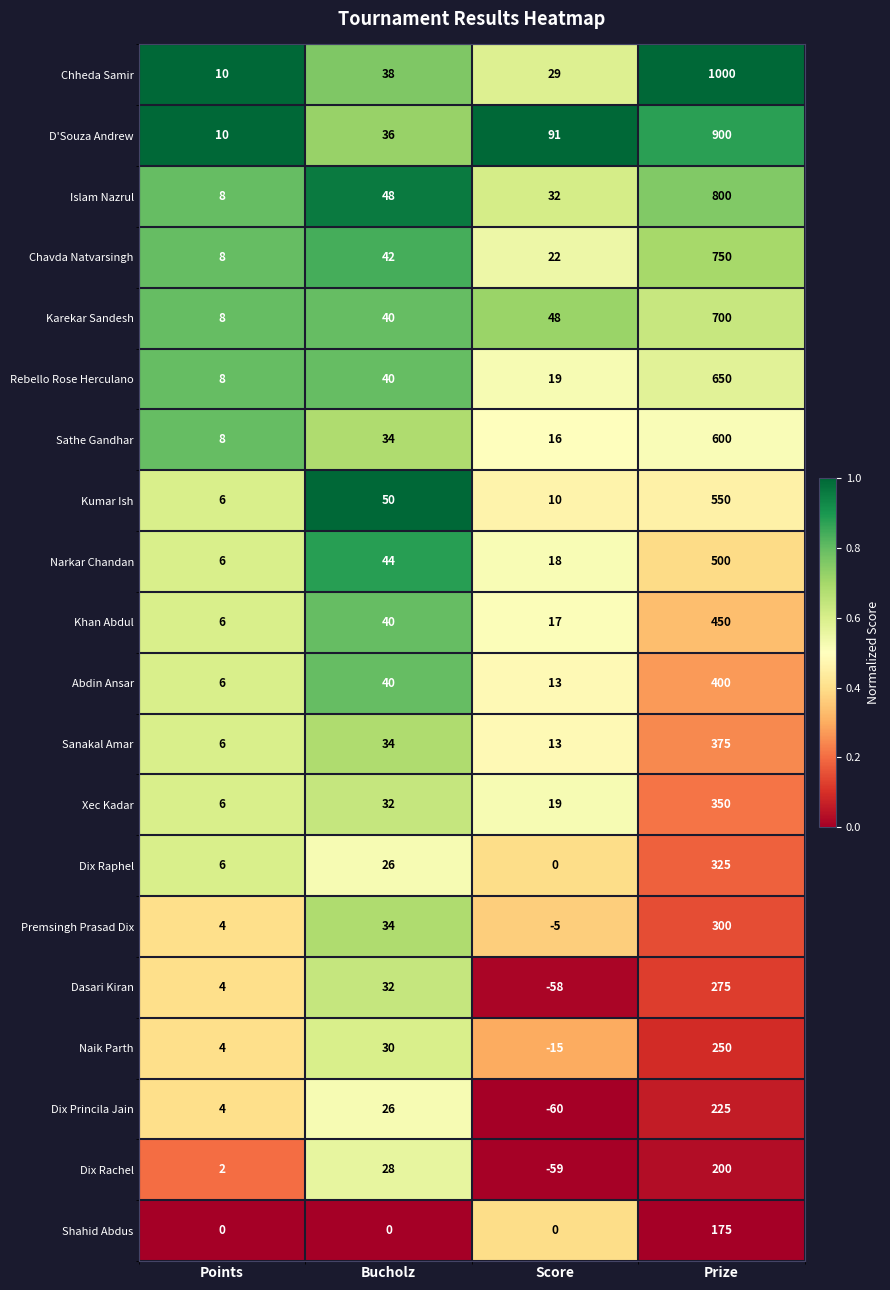

Which series changed the most between Score and Prize?

Chheda Samir